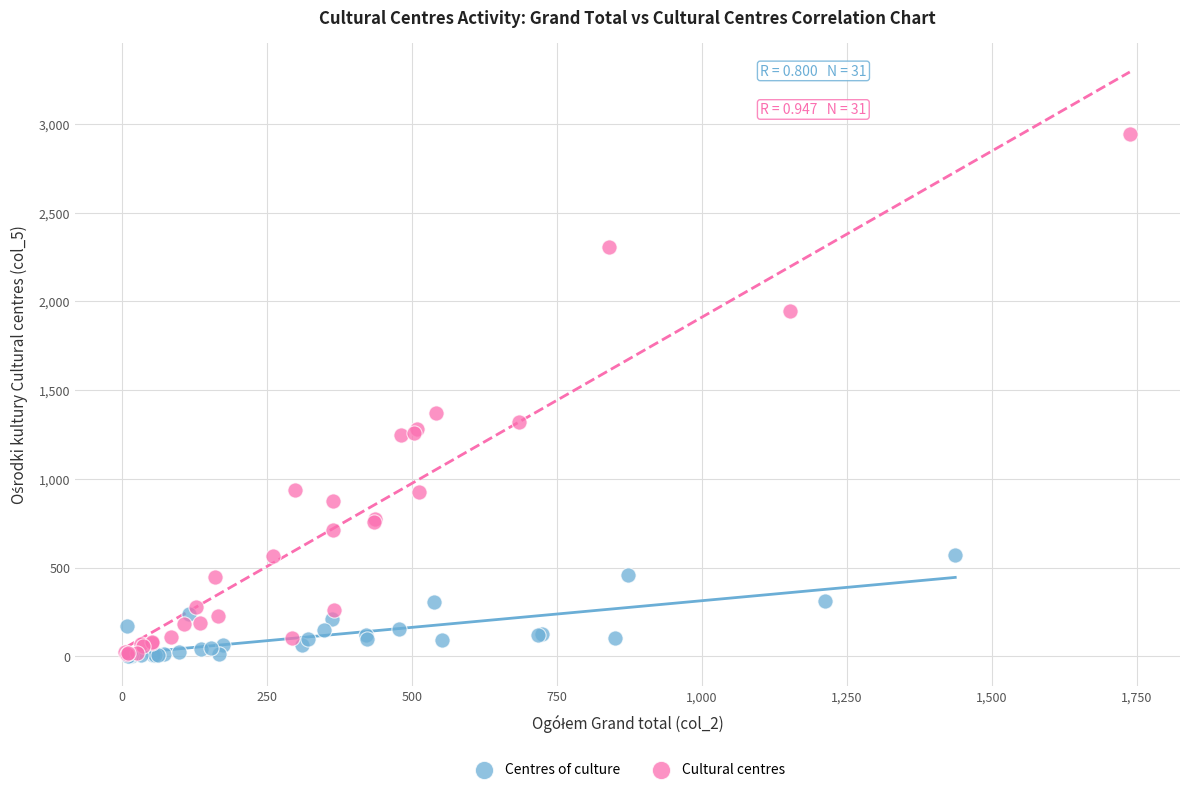

Which series has the widest spread of Y values?

Cultural centres